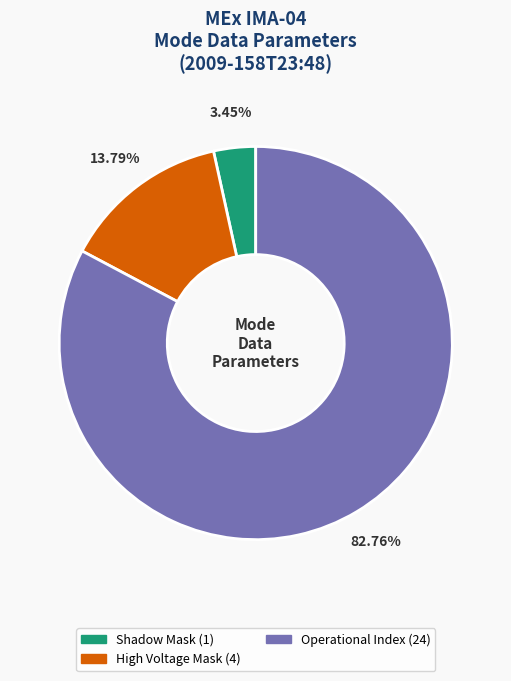

Does any single category account for the majority?

Yes